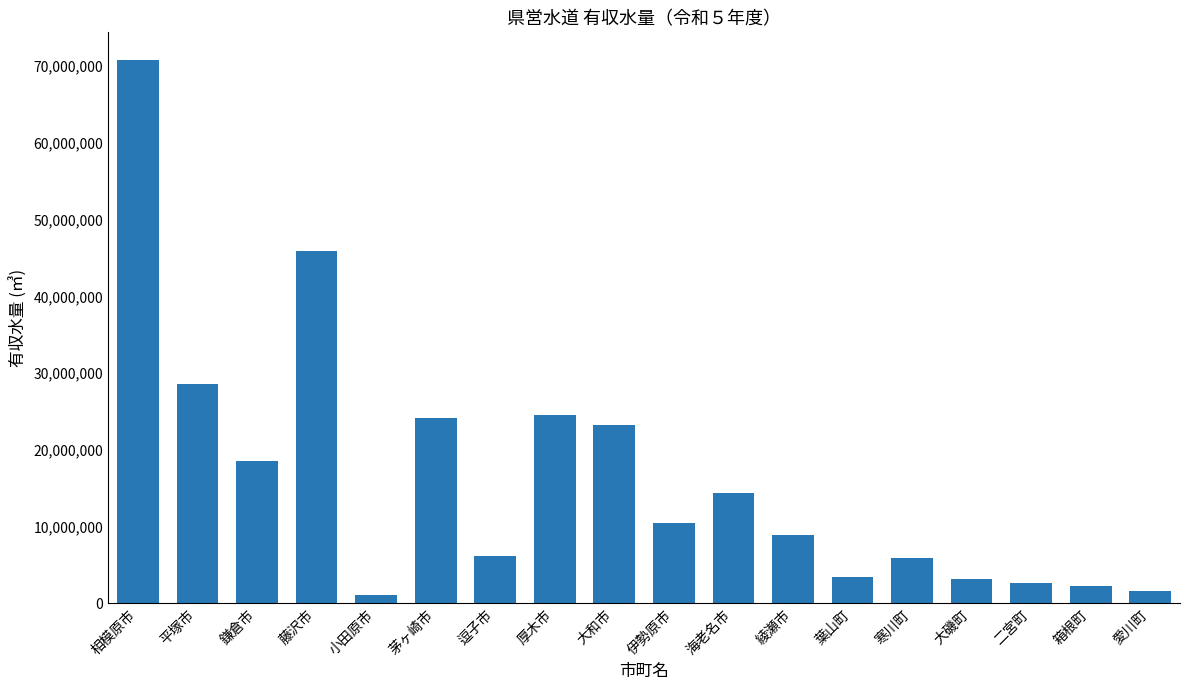

Approximately how many times larger is the value at 箱根町 compared to 寒川町?

0.4